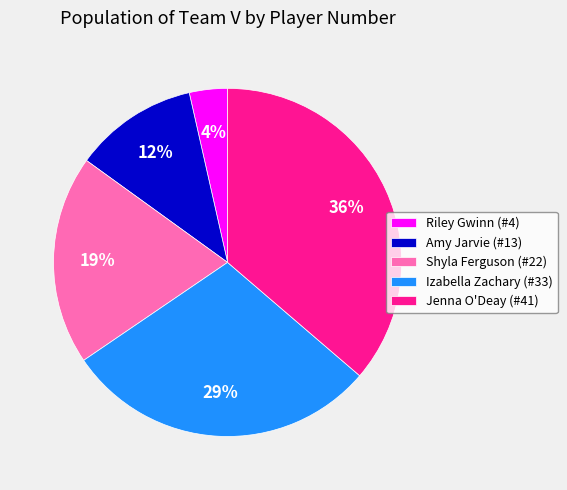

How many segments does this pie chart have?

5